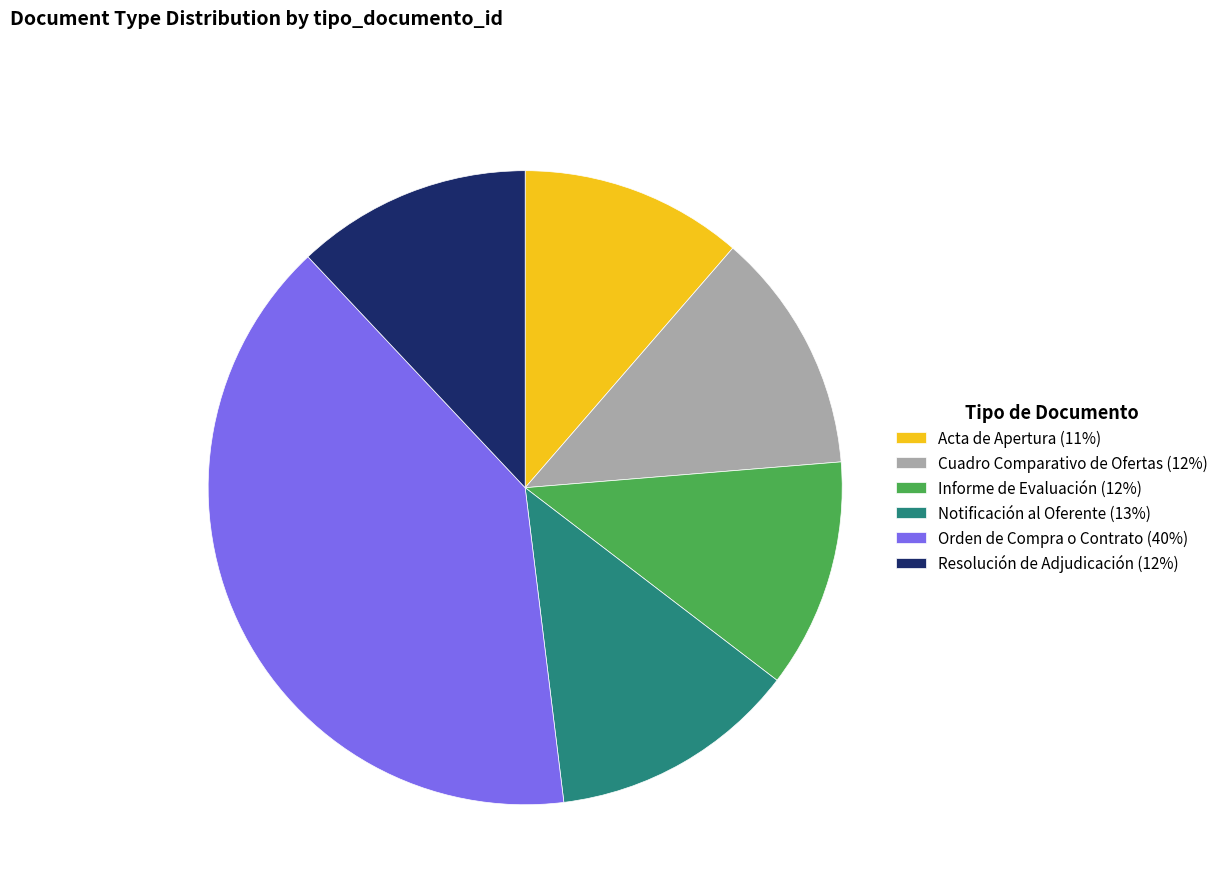

The Acta de Apertura (11%) slice represents 11% of the pie. True or false?

True